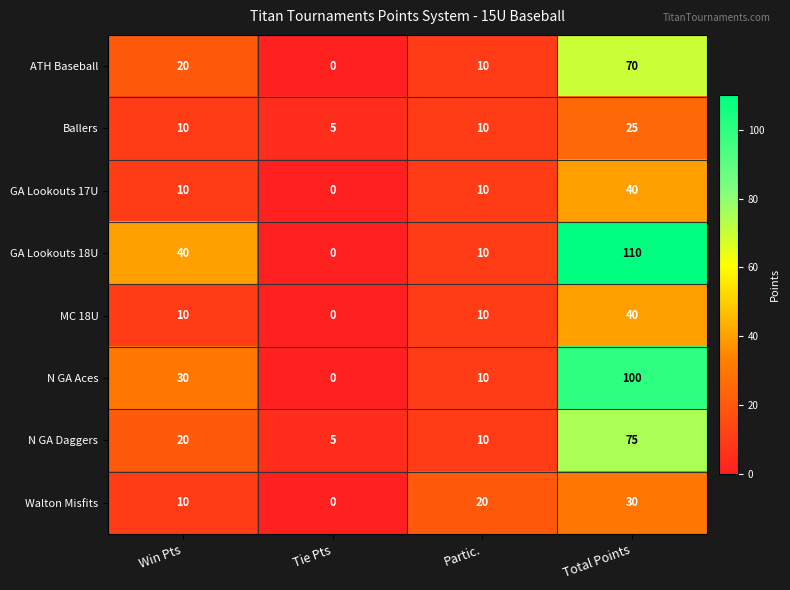

How many data points in MC 18U are less than 10?

1